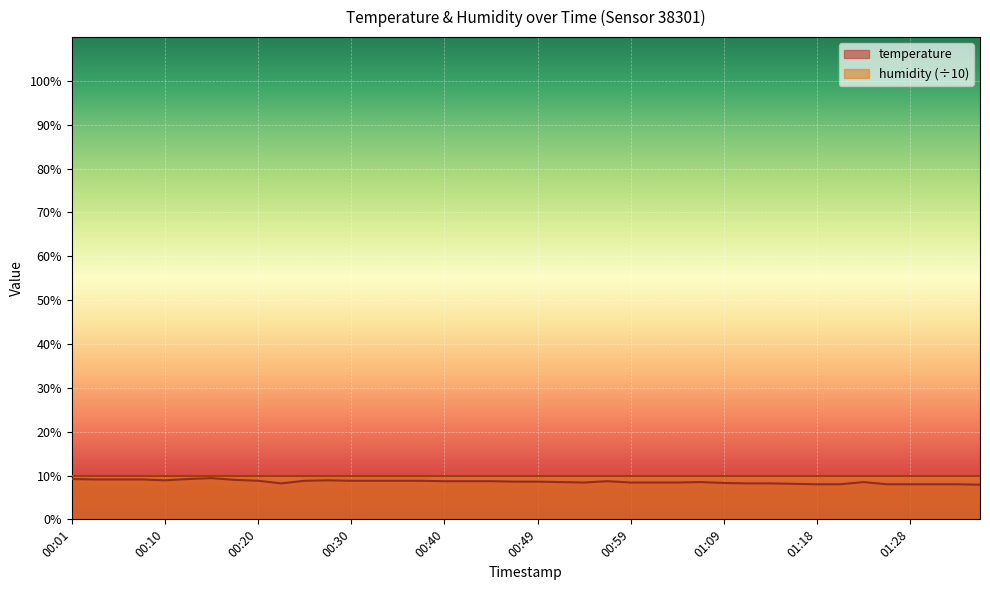

What is the value of the 40th point from the left?

7.9